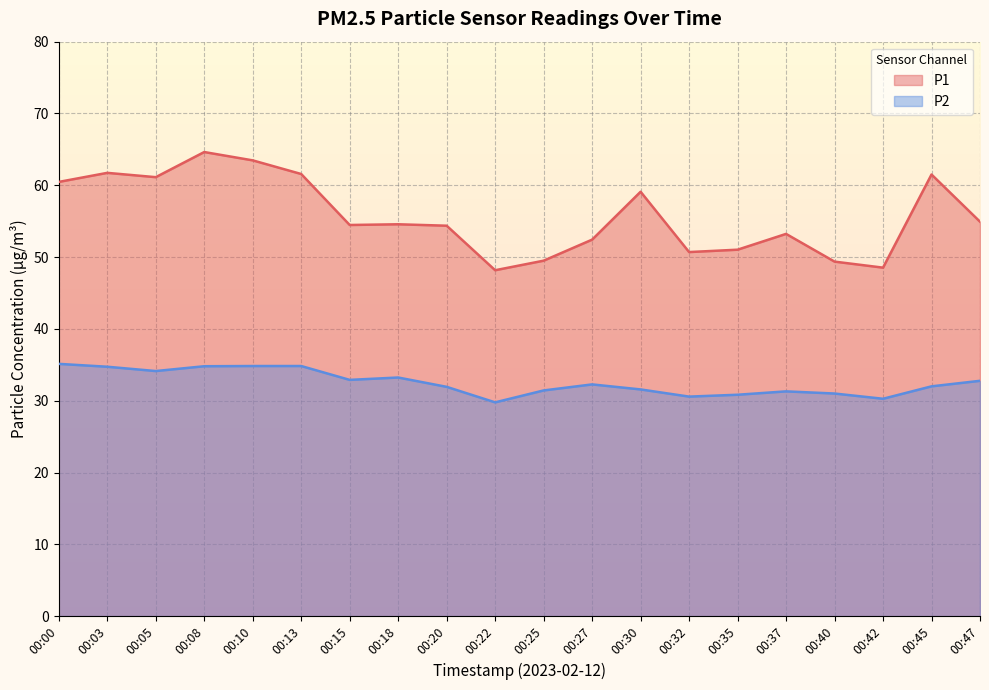

Read the P1 value at 00:27.

52.4